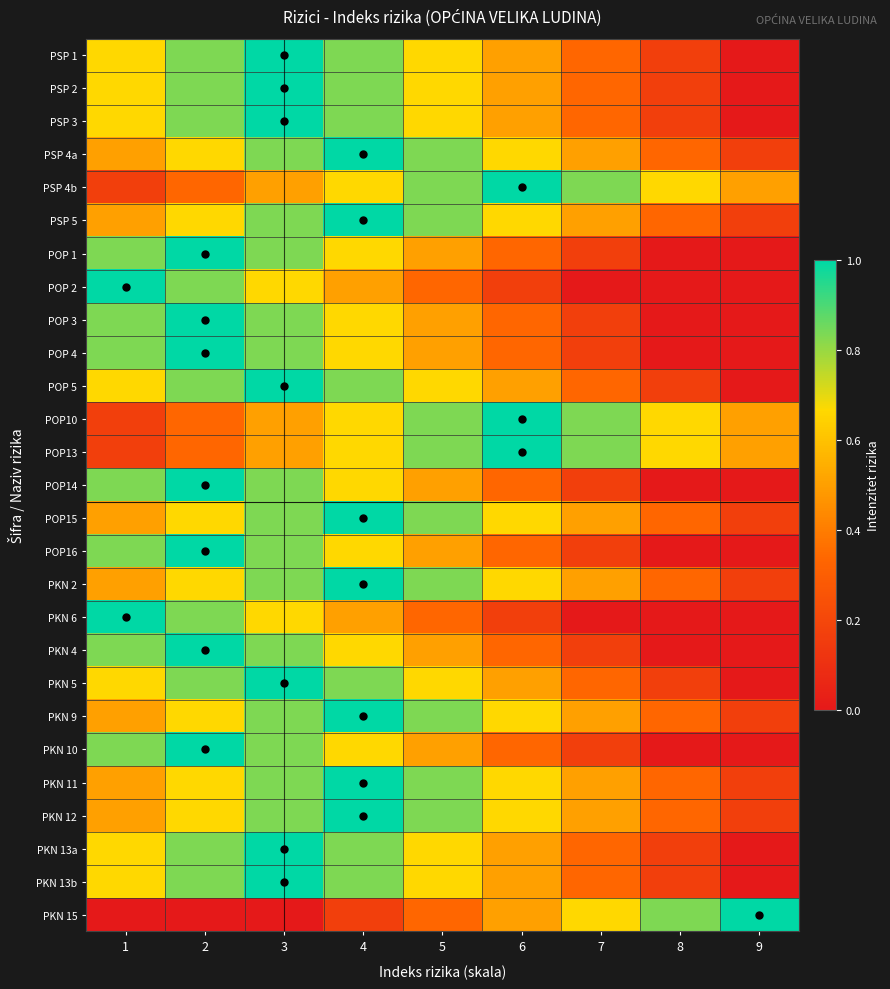

The POP 1 series shows 0.2 at 5. True or false?

False